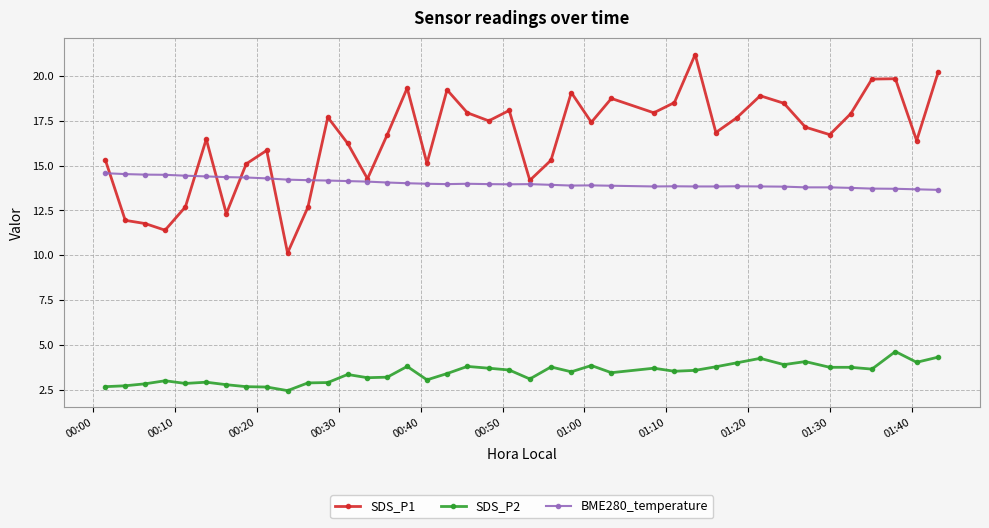

What is the minimum value for SDS_P2?

2.5